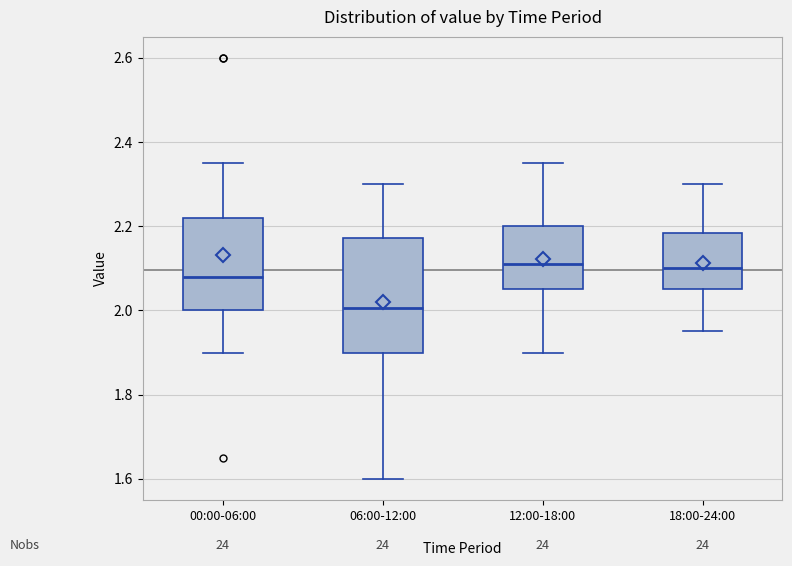

Which box is the tallest, from its lower edge to its upper edge?

06:00-12:00